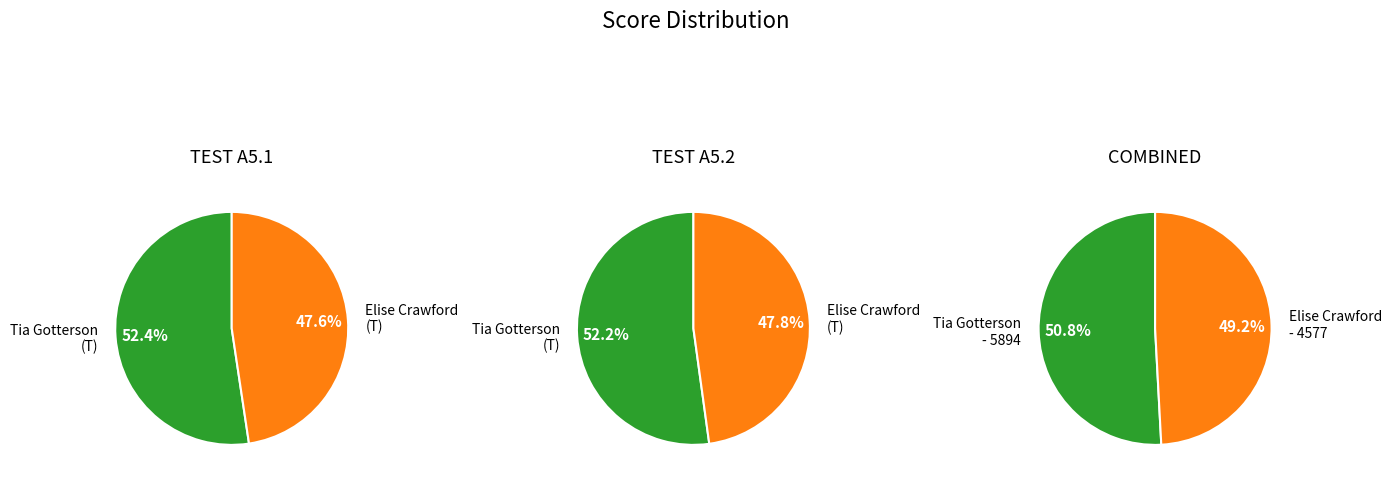

How many slices are in this pie chart?

2